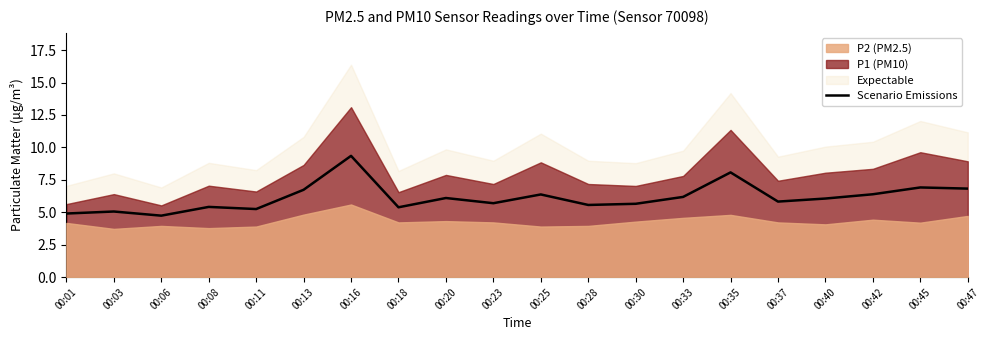

Where is the first local maximum?

00:03